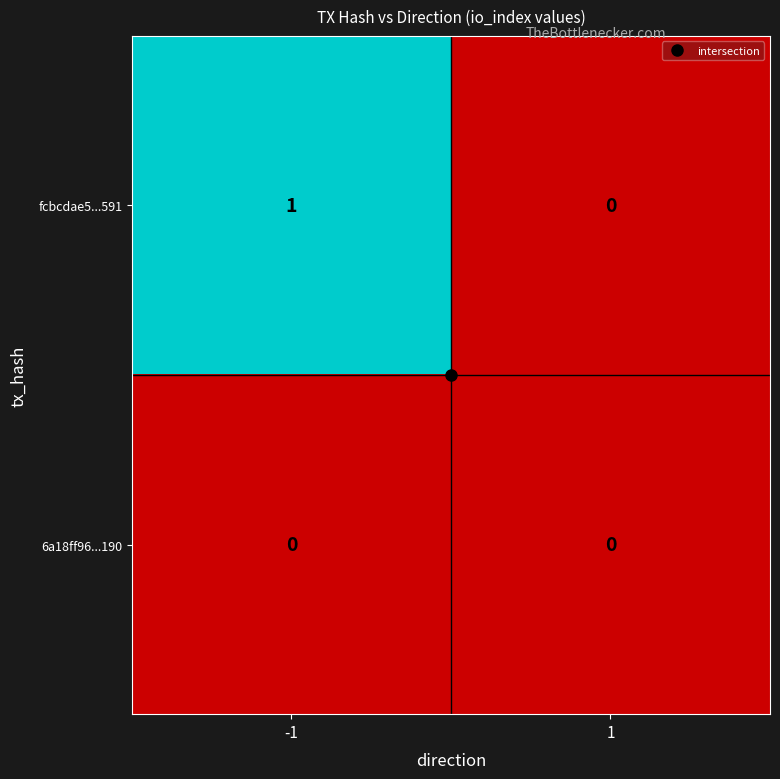

At which category does the chart reach its peak across all series?

-1